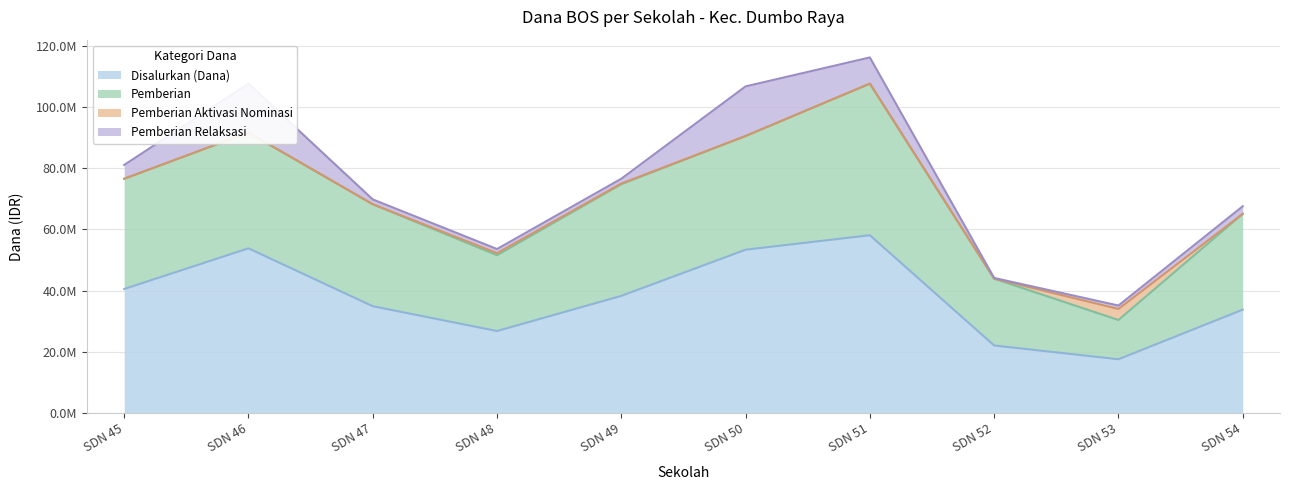

Which series has the widest spread of values?

Disalurkan (Dana)